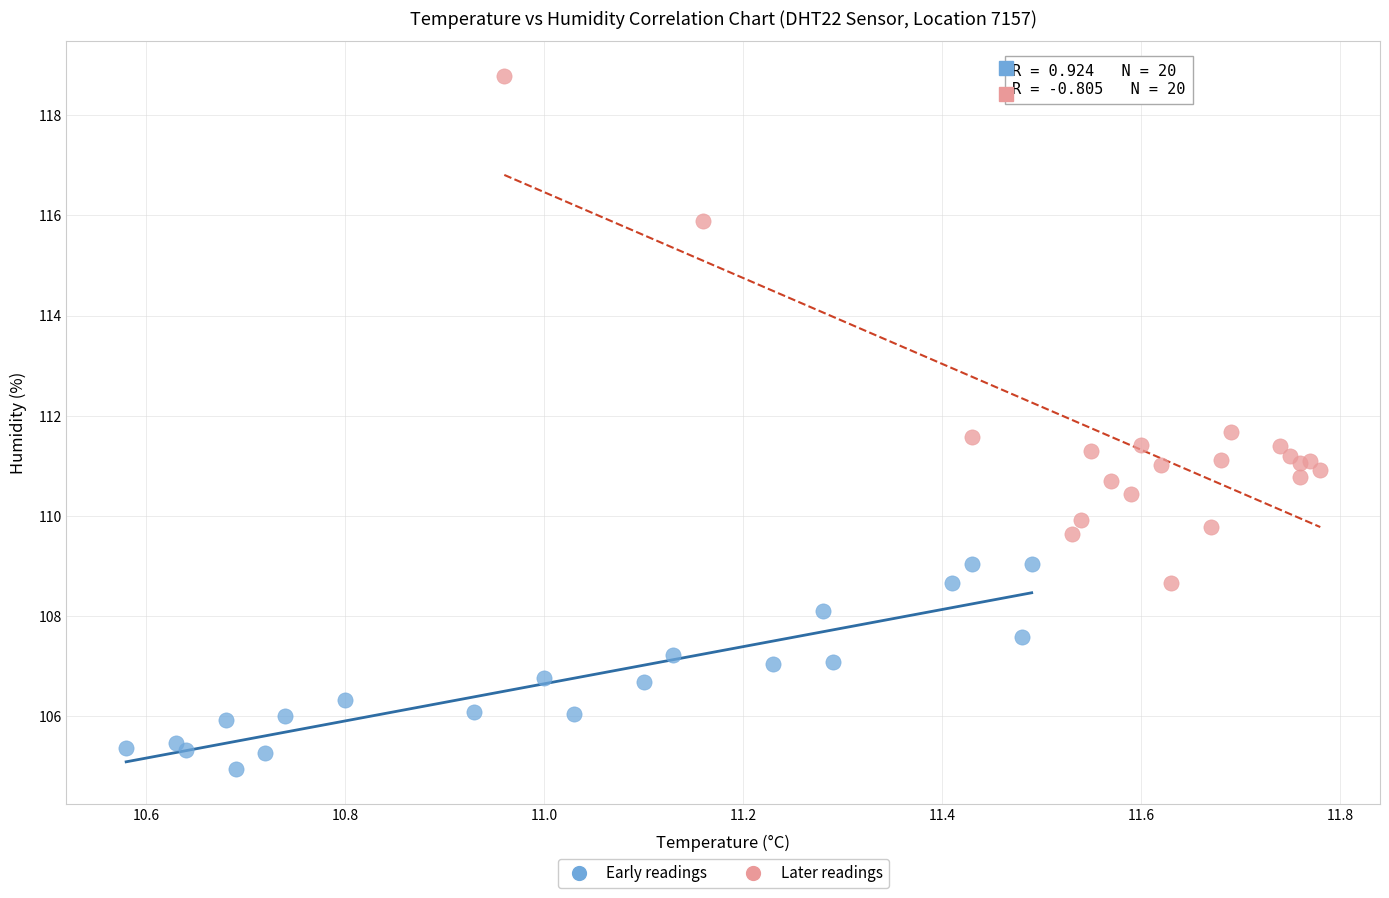

Which series reaches the minimum Y coordinate?

Early readings